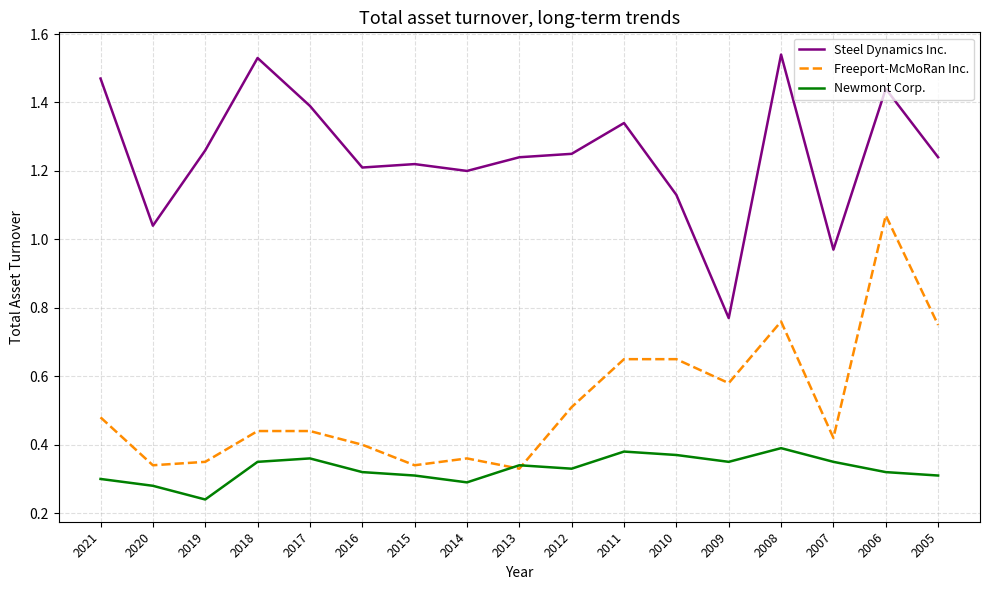

At how many categories does at least one series exceed 0?

17